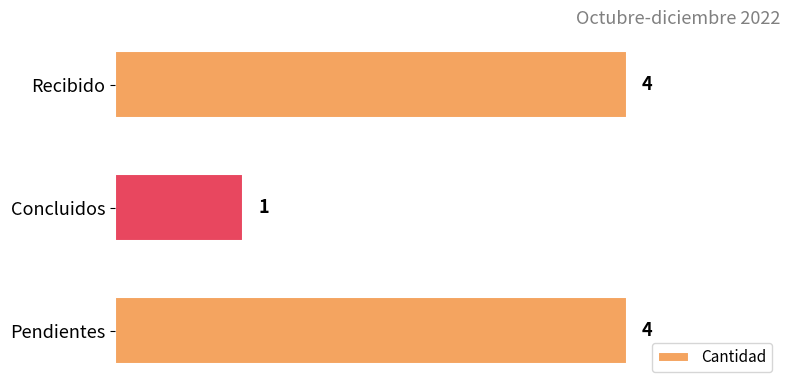

What is the maximum value shown in the chart?

4